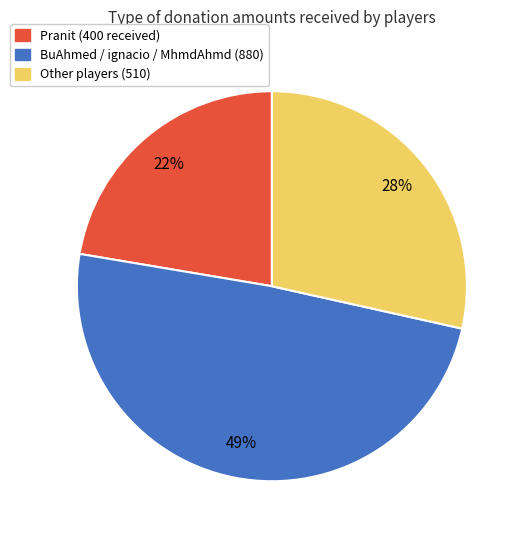

Count the number of slices in the pie.

3